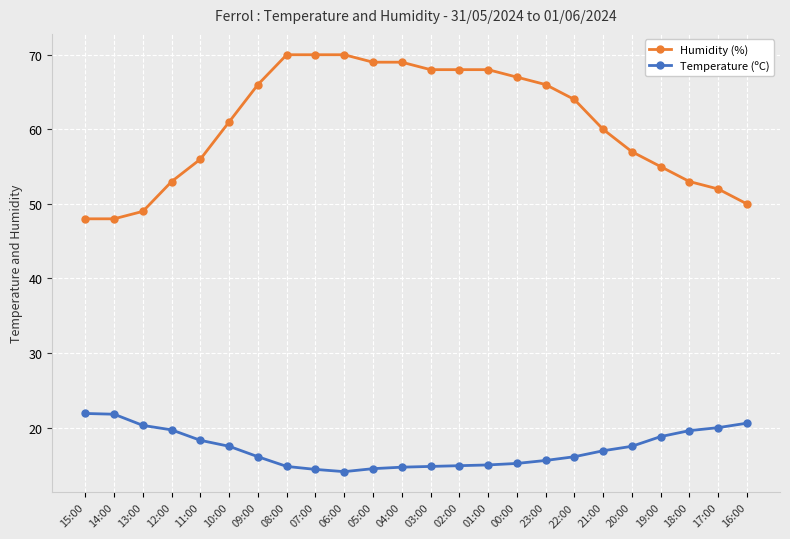

True or false: Humidity (%) and Temperature (ºC) intersect in this chart.

False